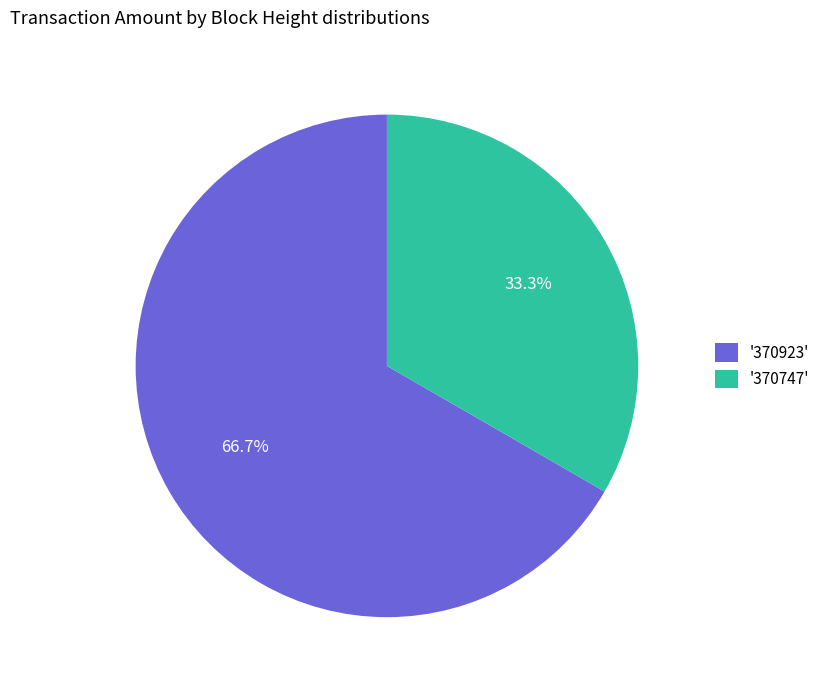

Which slice is the smallest?

'370747'